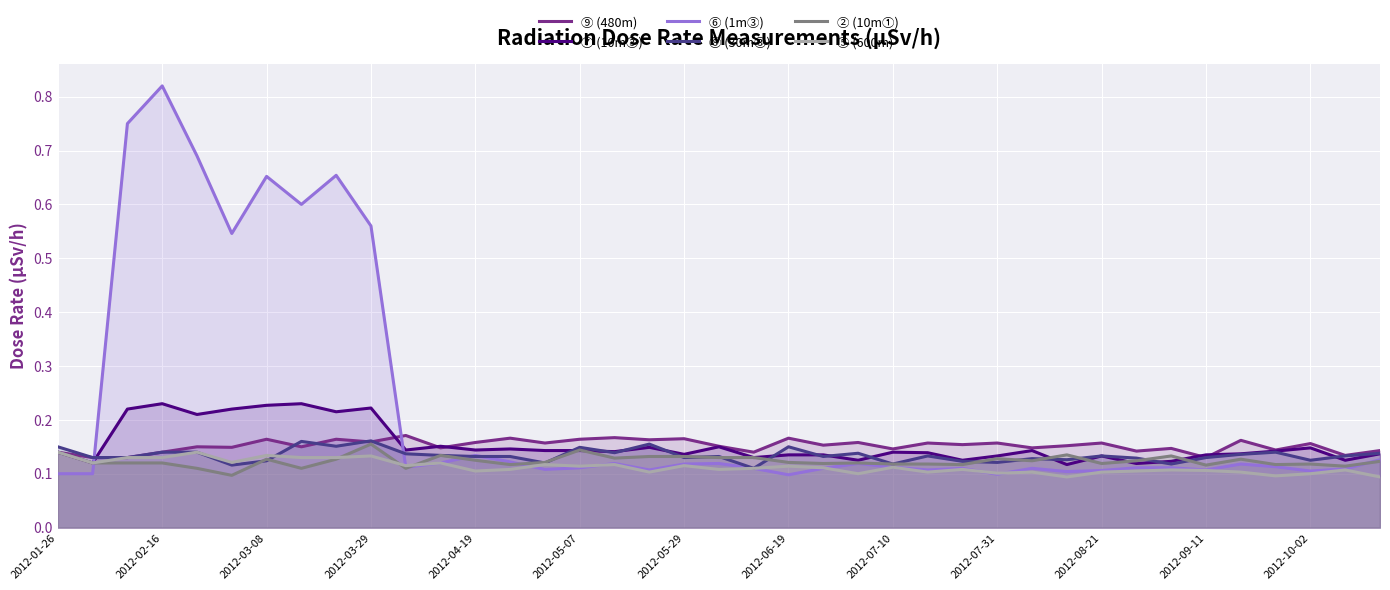

What is the value of the ⑥ (1m③) point at the 9th from the left?

0.7